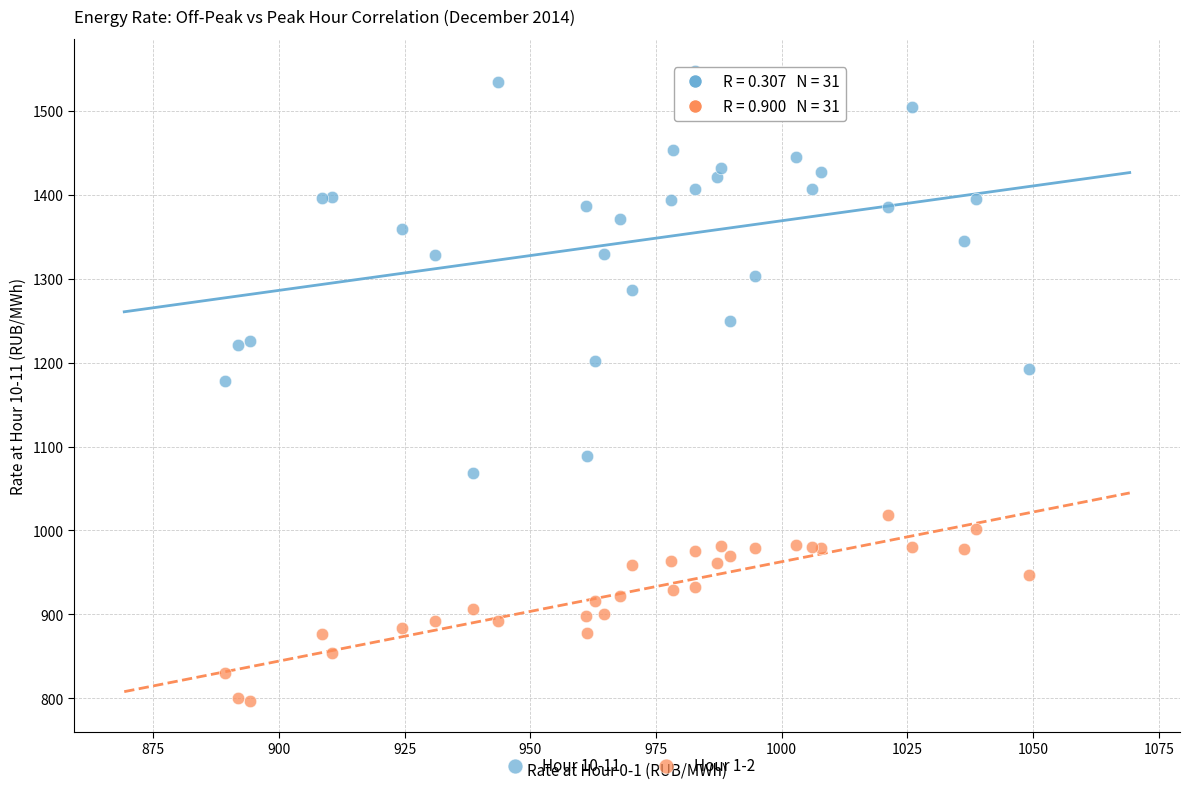

Which series has the widest spread of Y values?

Hour 10-11